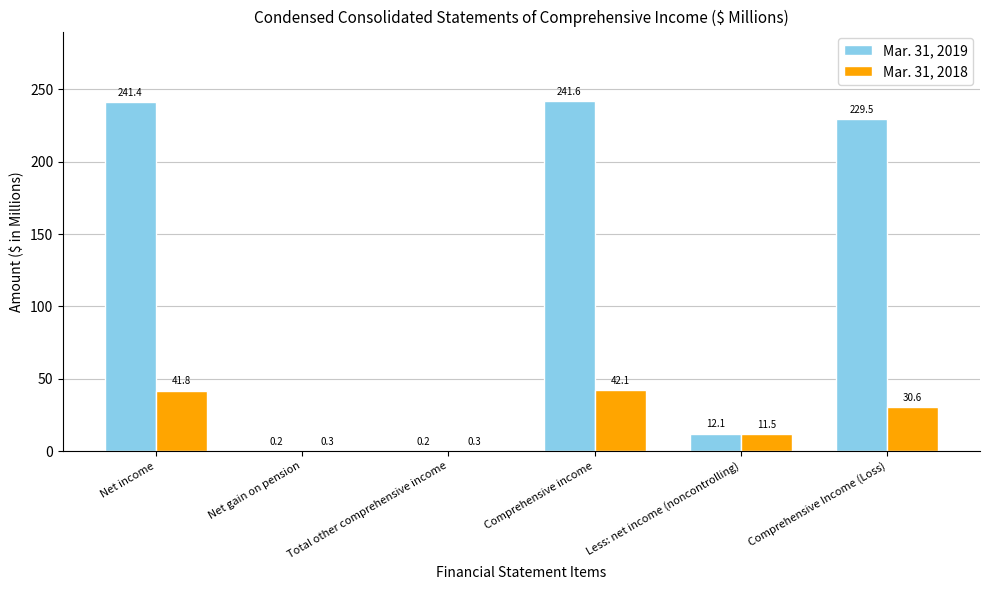

At which category is the sum across all series the highest?

Comprehensive income